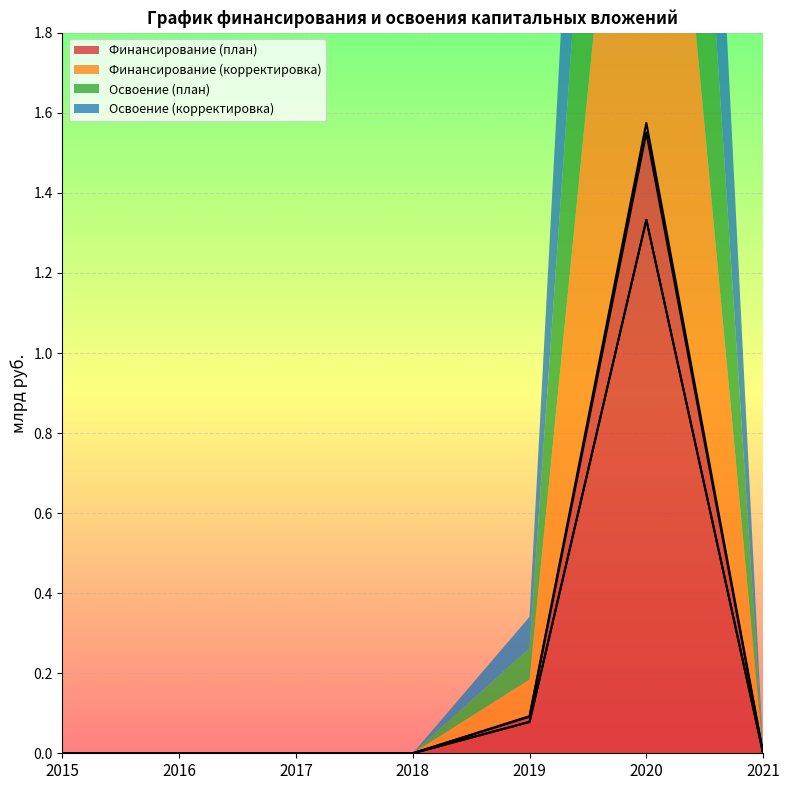

True or false: Освоение (план) and Финансирование (план) cross at least once.

False